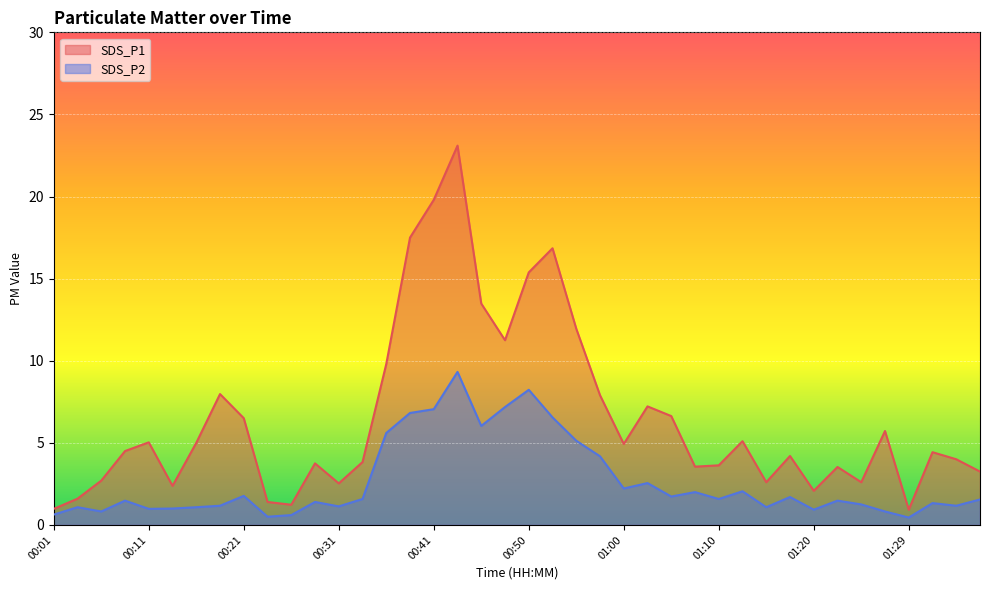

True or false: SDS_P2 has more than 2 interior local peaks.

True